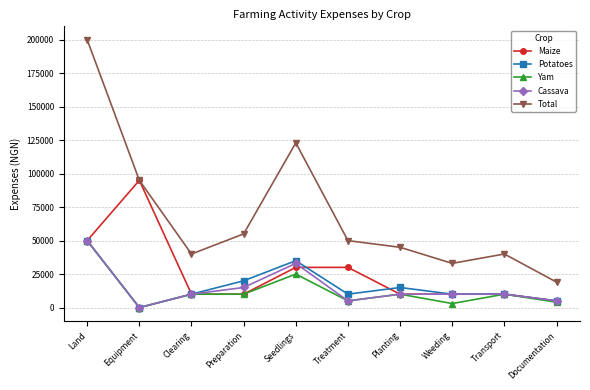

How many values in the Cassava series are below 10000?

3